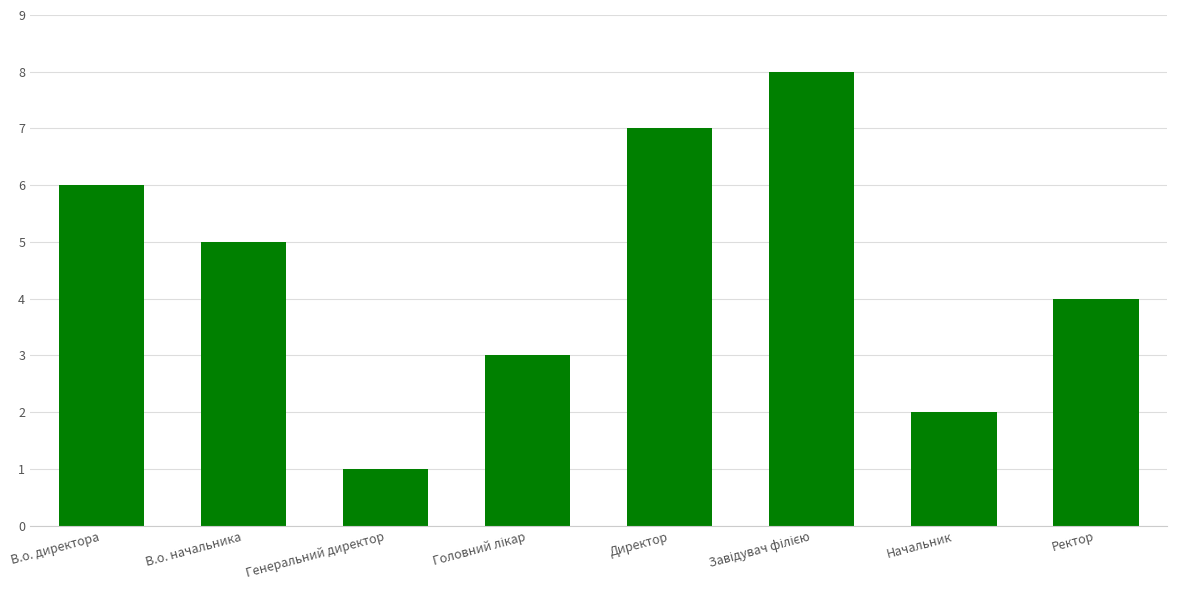

Reading left to right, extract all data points from this chart.

6	5	1	3	7	8	2	4